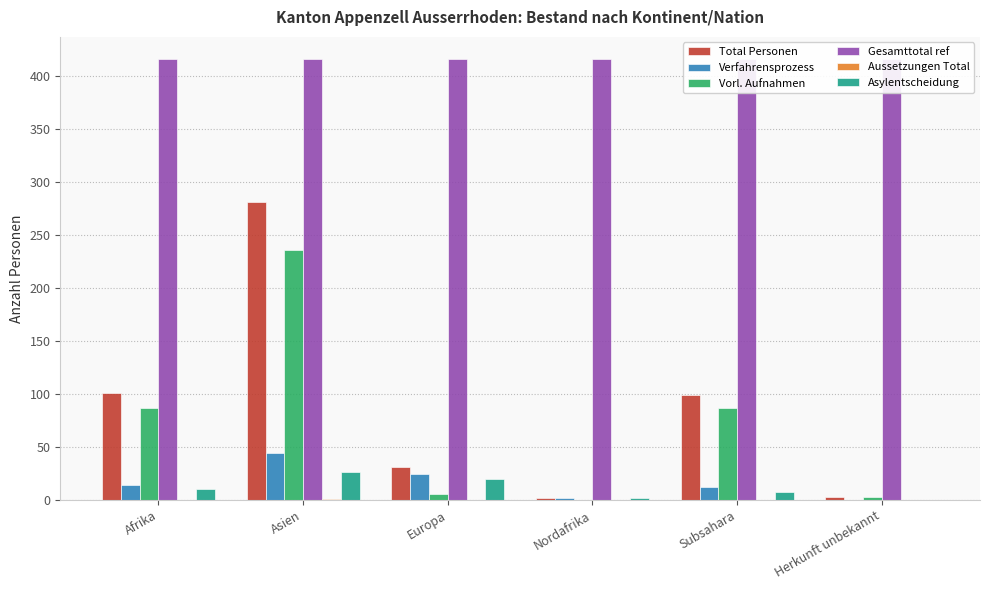

How many distinct data groups are displayed?

6